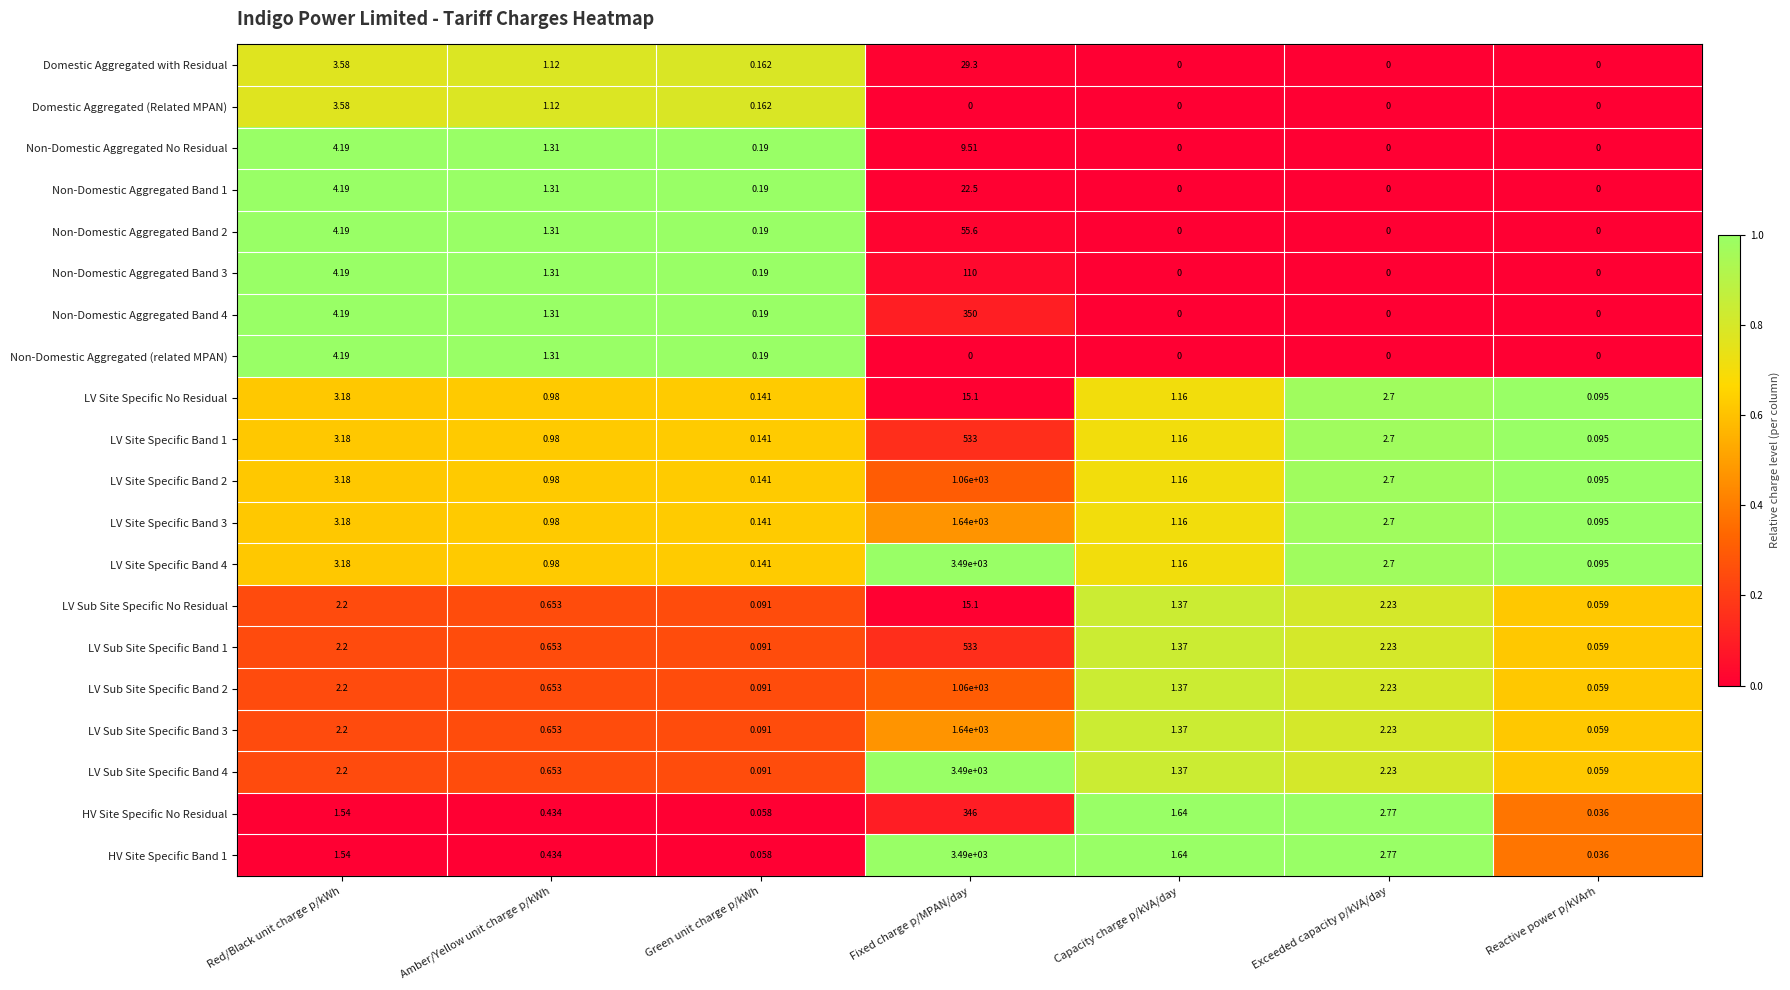

Rank the categories by HV Site Specific Band 1 value from lowest to highest.

Reactive power p/kVArh, Green unit charge p/kWh, Amber/Yellow unit charge p/kWh, Red/Black unit charge p/kWh, Capacity charge p/kVA/day, Exceeded capacity p/kVA/day, Fixed charge p/MPAN/day